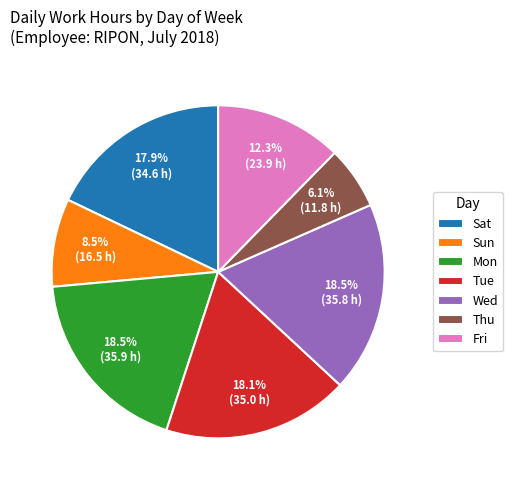

Does Wed represent more than half of the total?

No